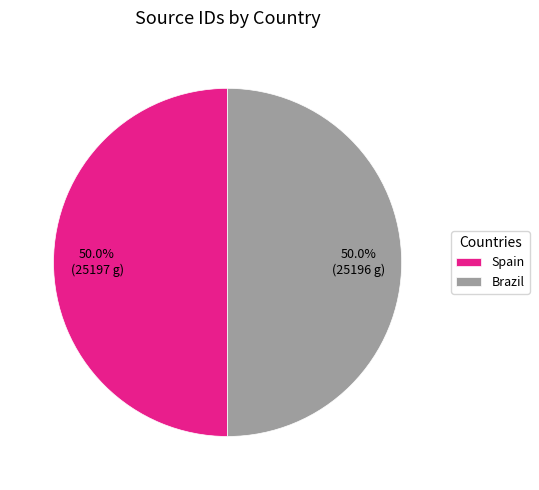

Combined, what portion of the pie is Brazil and Spain?

100.0%